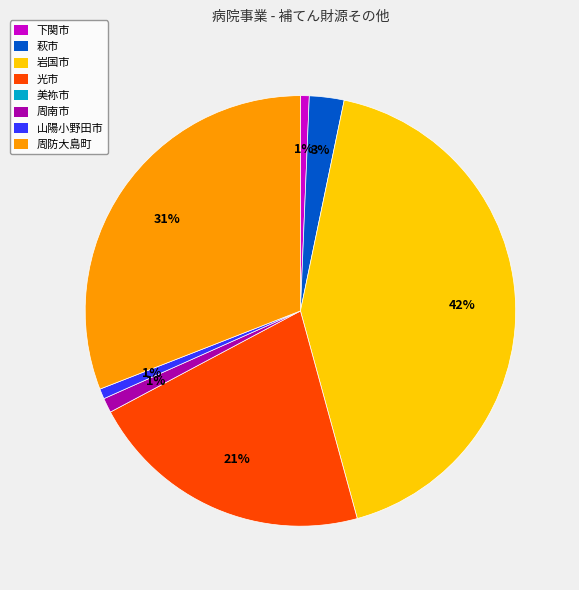

To the nearest percent, what is the average slice percentage?

14%